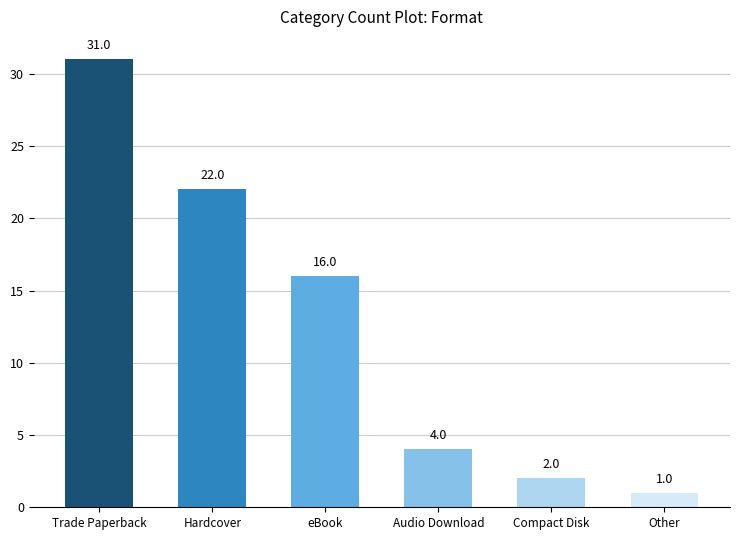

List the labels in order of value, smallest first.

Other, Compact Disk, Audio Download, eBook, Hardcover, Trade Paperback